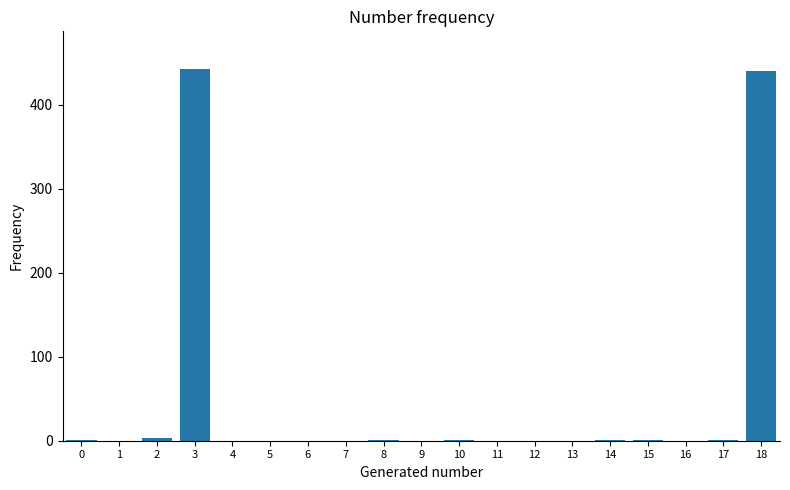

True or false: the data shows 198 at 13.

False